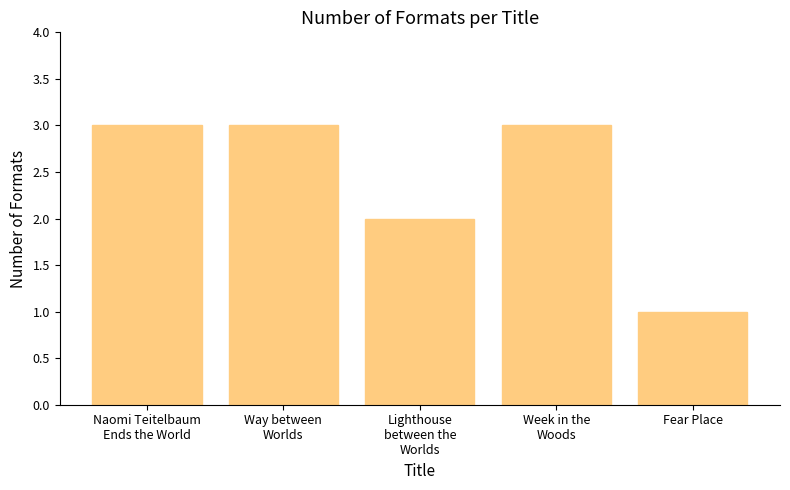

Is it true that the value at Way between
Worlds is 4?

False